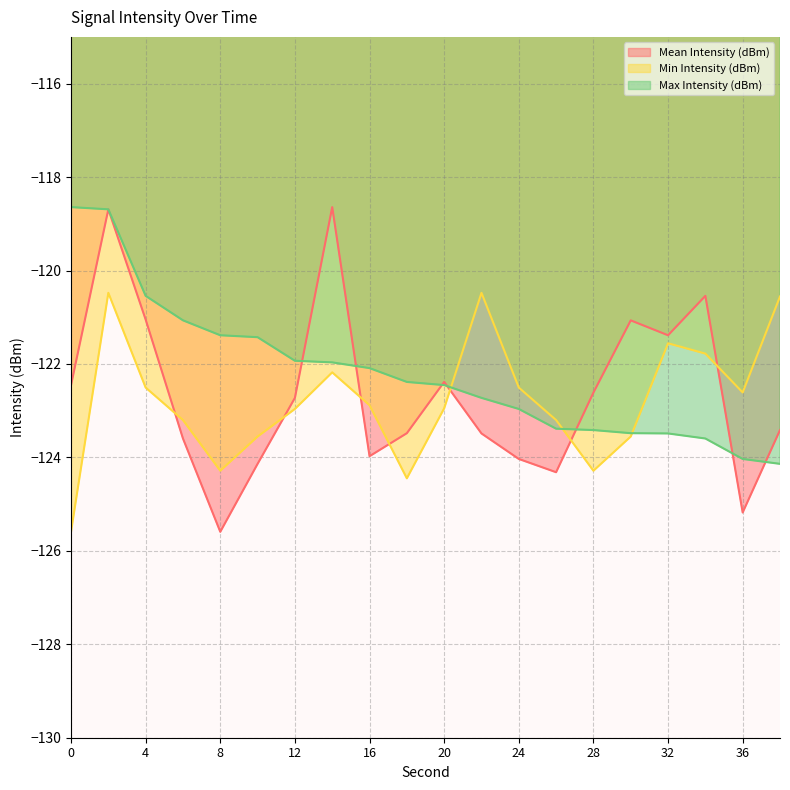

Is it true that Mean Intensity (dBm) equals -124.0 at 16?

True